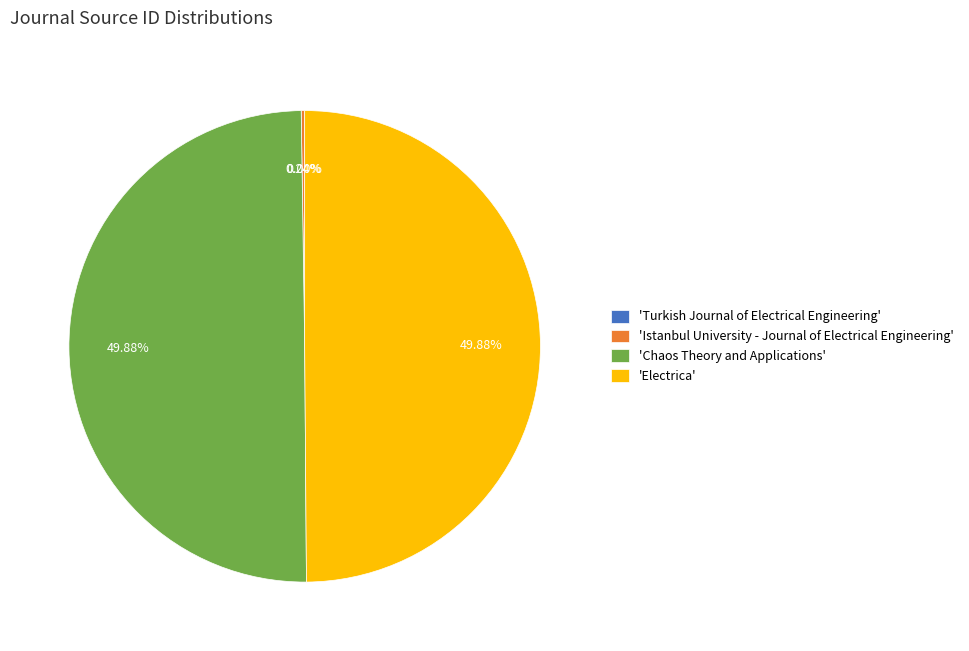

Is there any slice that represents more than half of the pie?

No